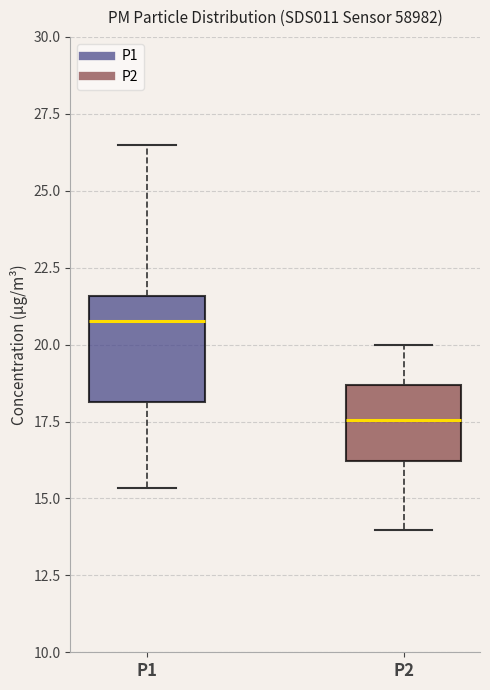

Which box is the tallest, from its lower edge to its upper edge?

P1